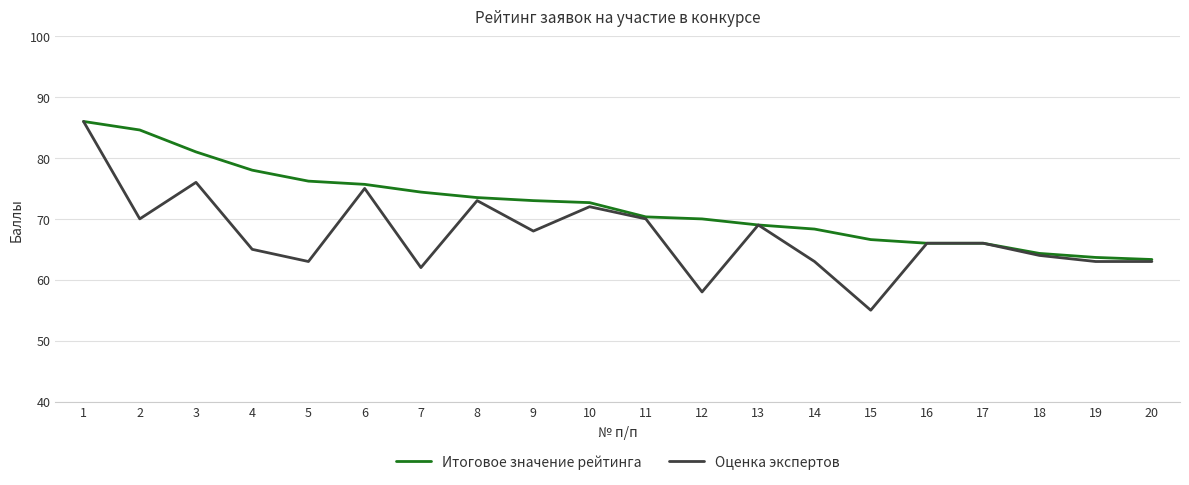

The Итоговое значение рейтинга series shows 38.3 at 14. True or false?

False